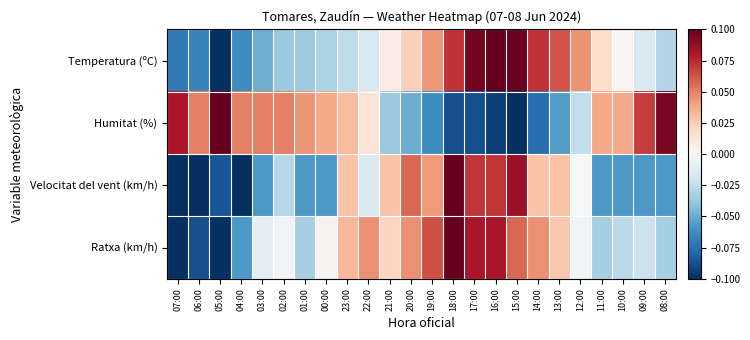

Which series changed the most between 06:00 and 18:00?

Velocitat del vent (km/h)